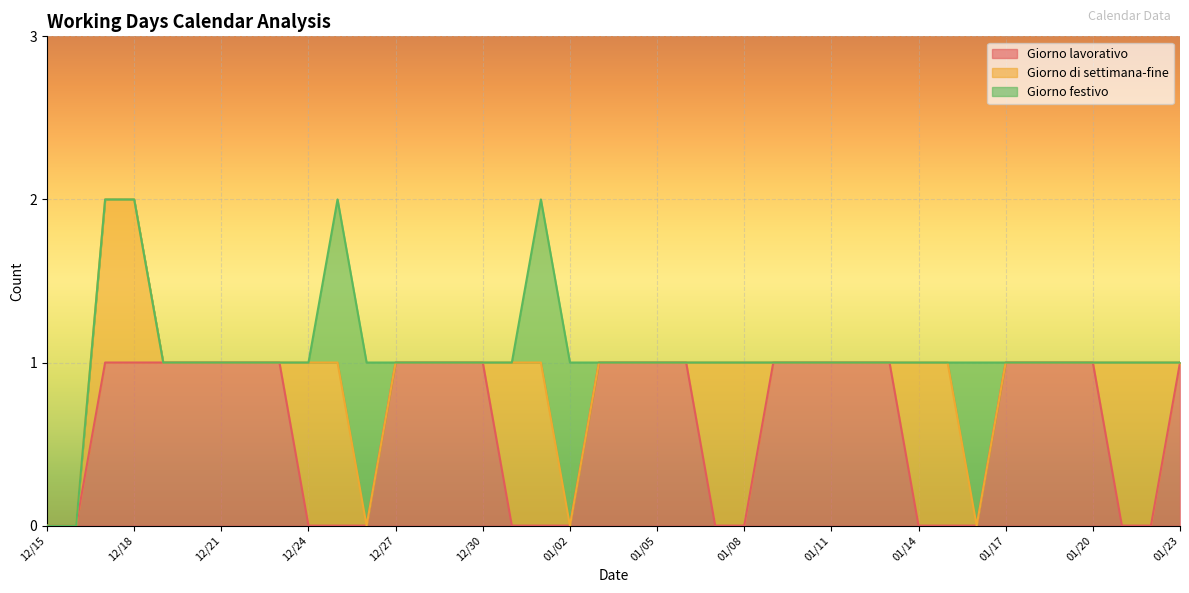

What is the greatest value displayed?

1